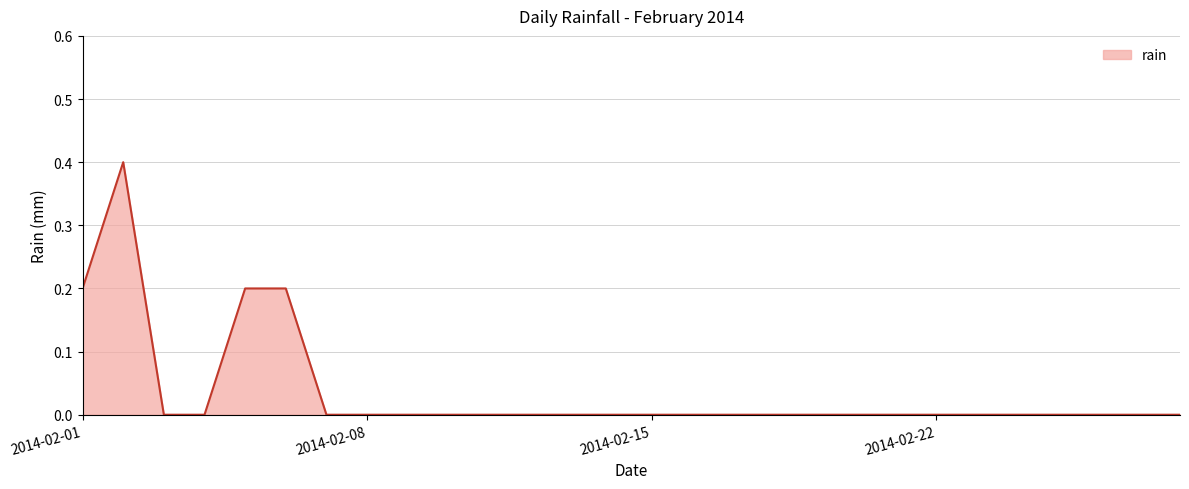

What is the difference between the maximum and minimum values?

0.4